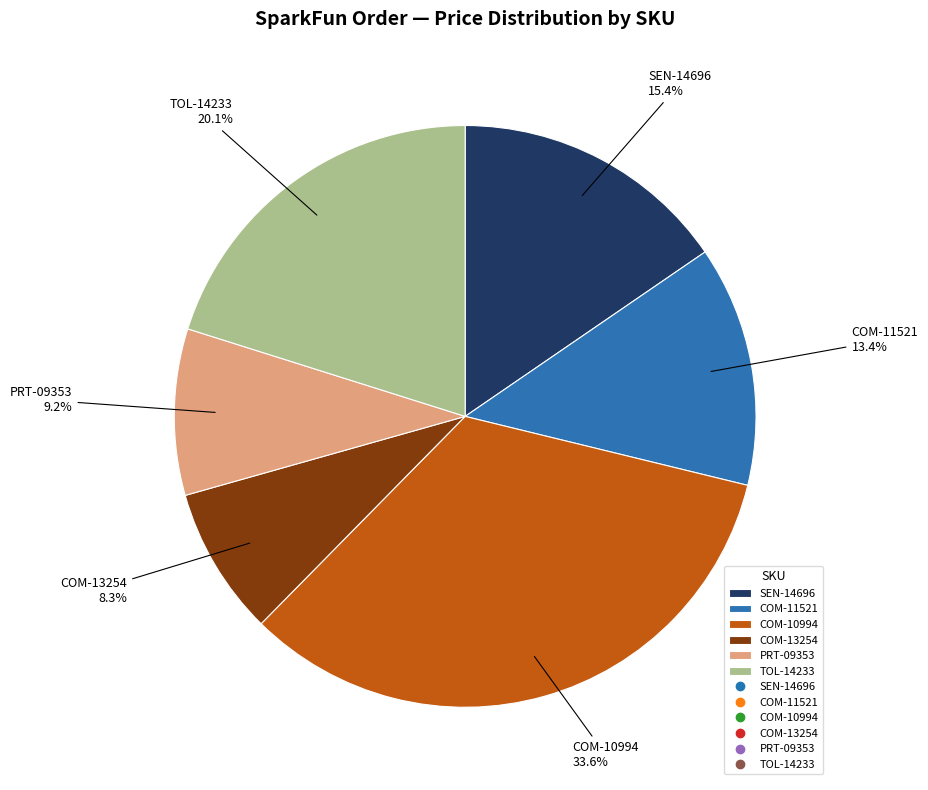

Which slice is the largest?

COM-10994